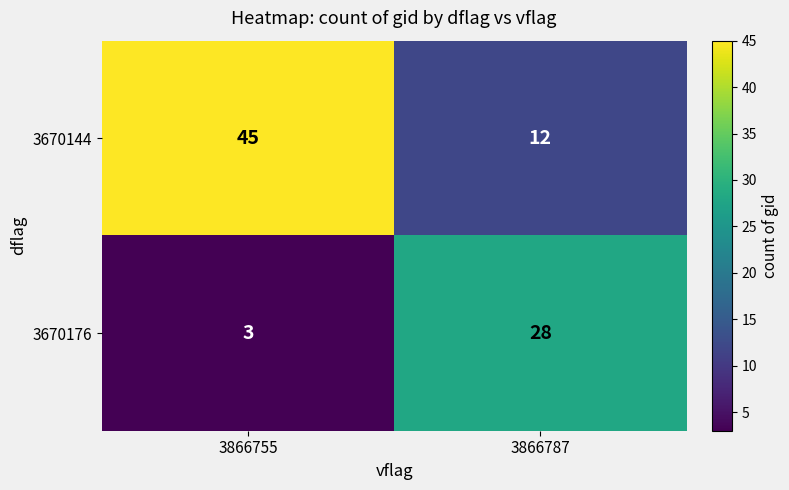

Is it true that 3670144 equals 20 at 3866787?

False